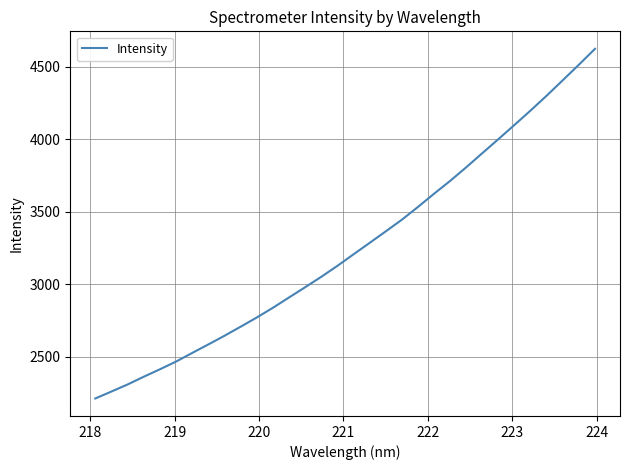

True or false: the data has more than 2 interior local peaks.

False